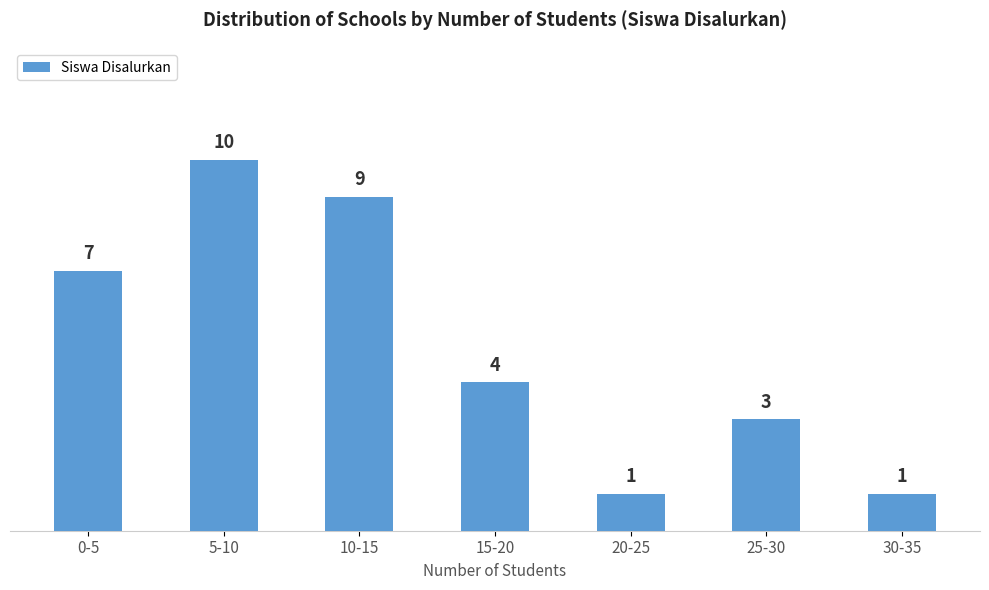

Reading right to left, list all the values displayed in this chart.

30-35=1	25-30=3	20-25=1	15-20=4	10-15=9	5-10=10	0-5=7